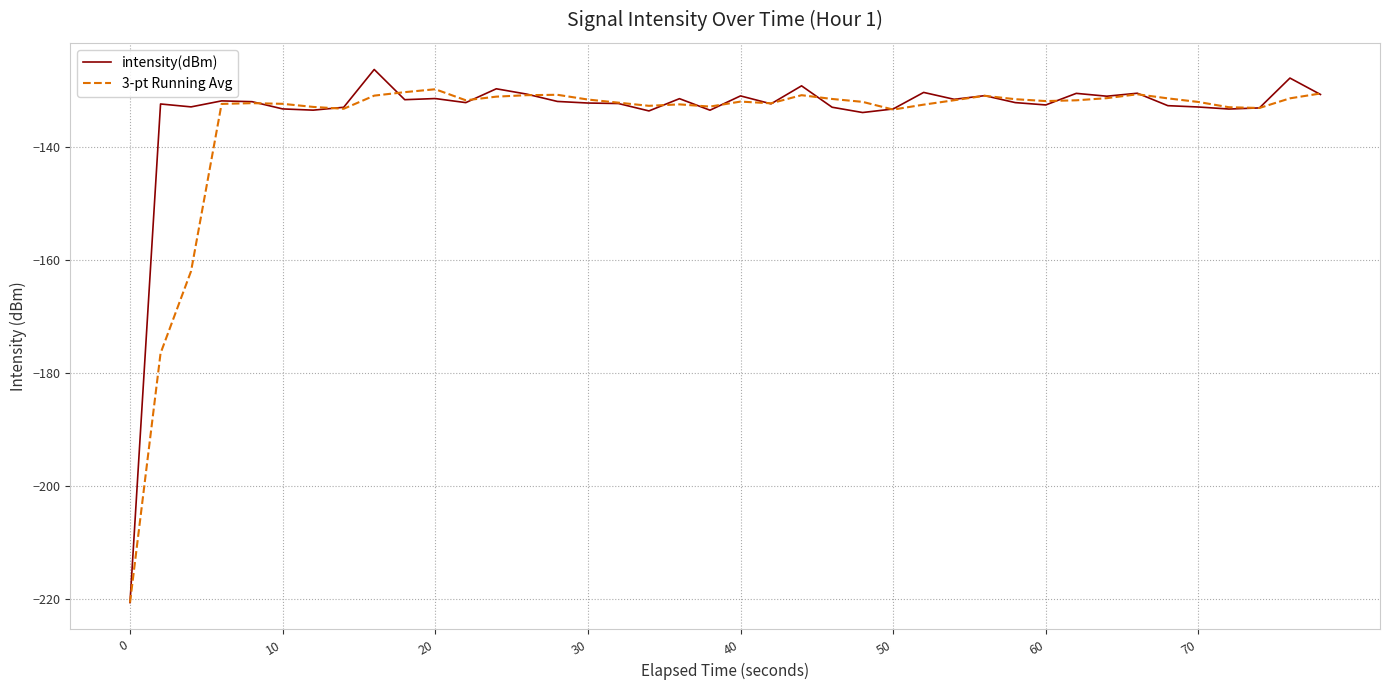

What is the lowest value of the intensity(dBm) series?

-220.6